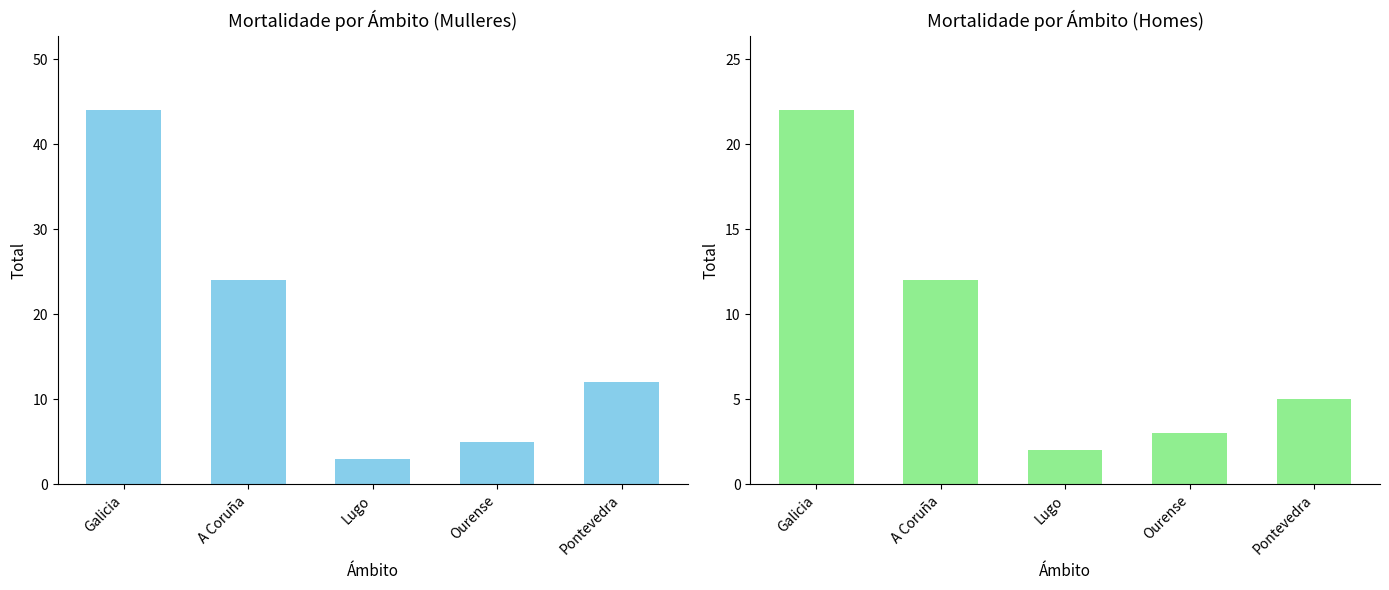

How many data points does each series have?

5